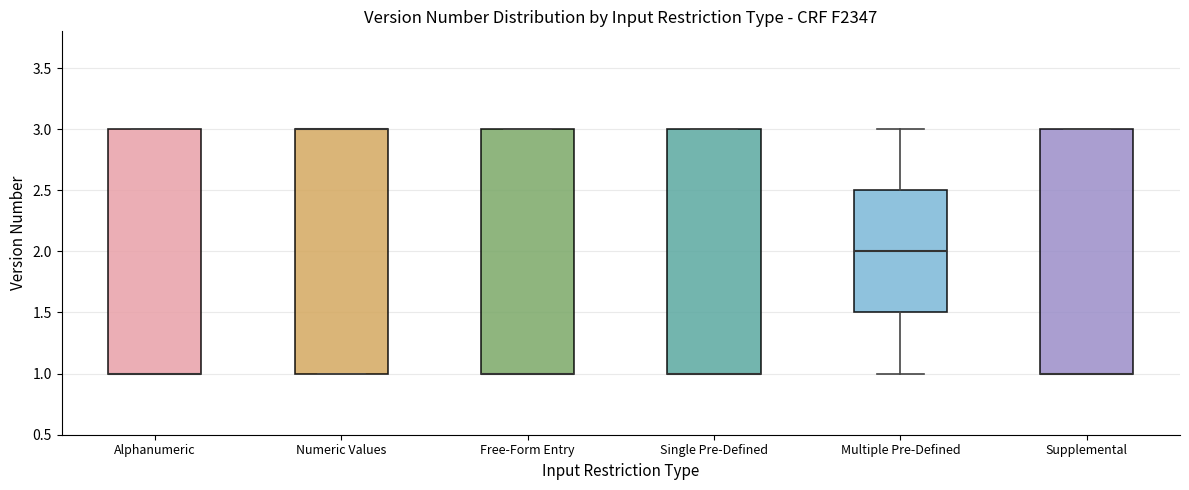

Where is the upper edge of the box for Alphanumeric on the y-axis? The values are not printed on the chart, so give them approximately, as read against the axis.

3.0